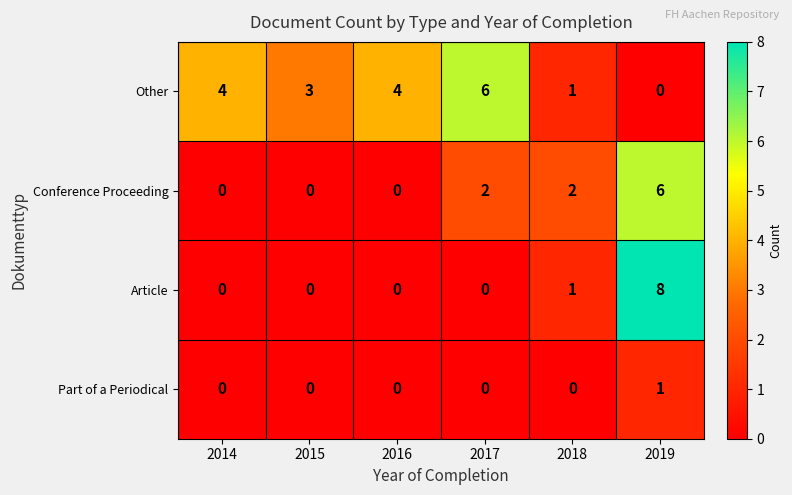

True or false: Conference Proceeding has a value of 10 at 2019.

False